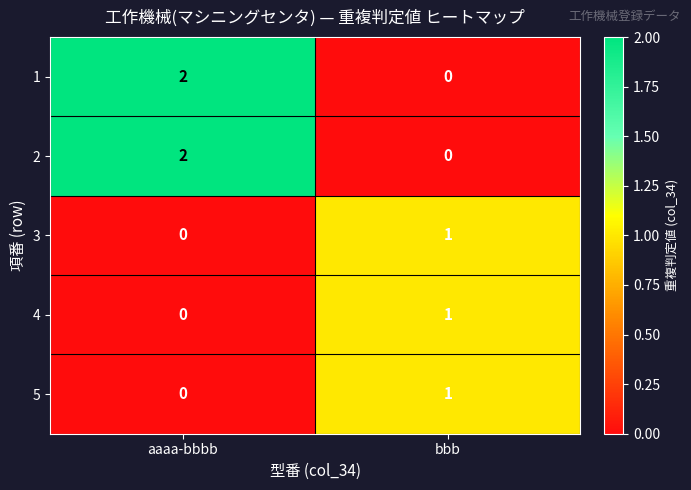

Rank the categories by 3 value from lowest to highest.

aaaa-bbbb, bbb